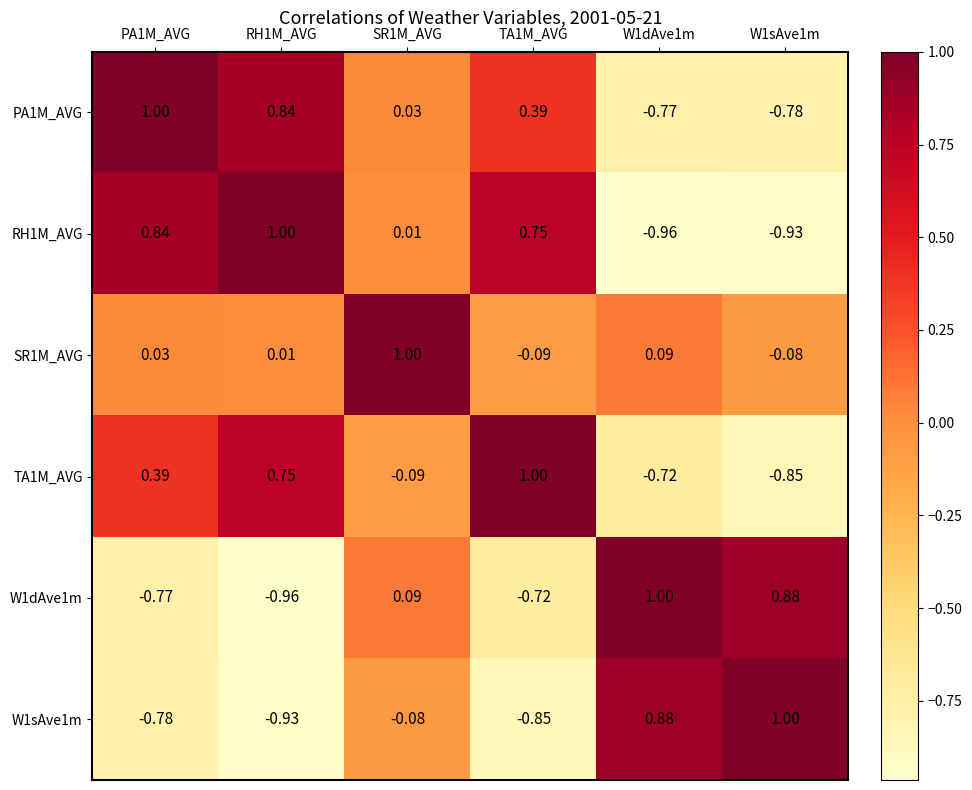

Is the value of SR1M_AVG at PA1M_AVG greater than the value of W1dAve1m at SR1M_AVG?

No